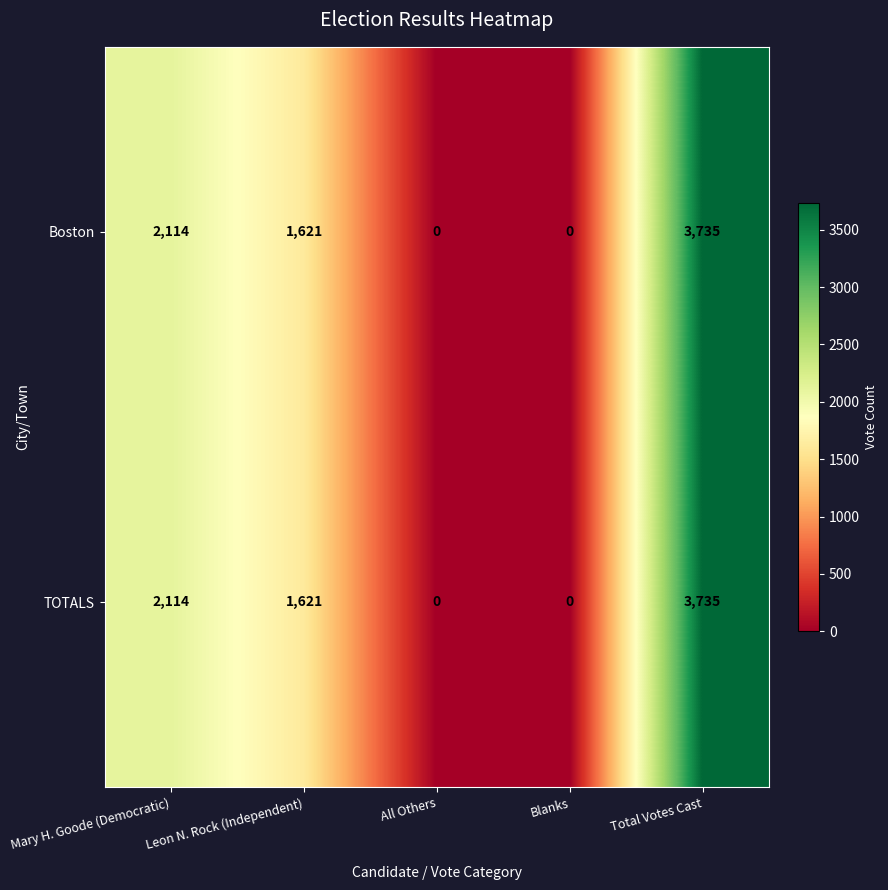

How many distinct data groups are displayed?

2